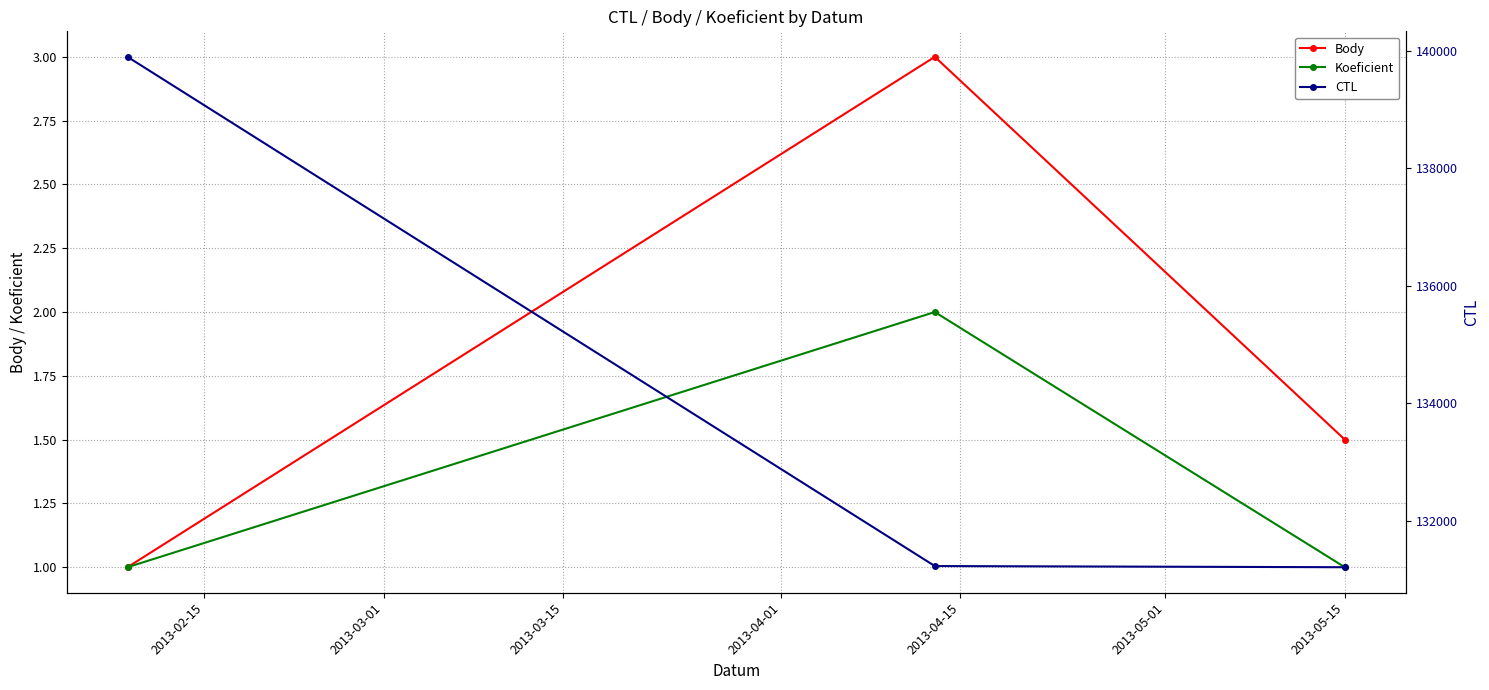

Reading left to right, transcribe all the data shown in this chart.

Body: 1.0	3.0	1.5
Koeficient: 1.0	2.0	1.0
CTL: 139901.0	131228.0	131208.0